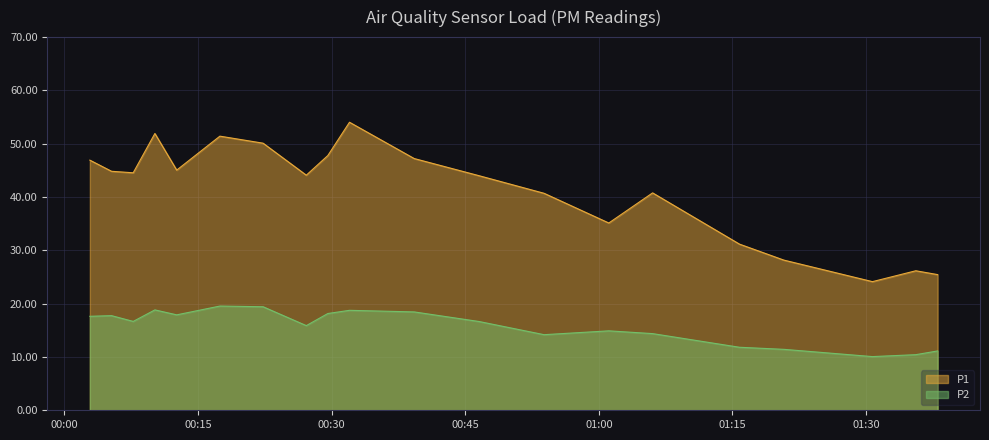

At which category does the chart reach its peak across all series?

2022-11-14T00:32:00